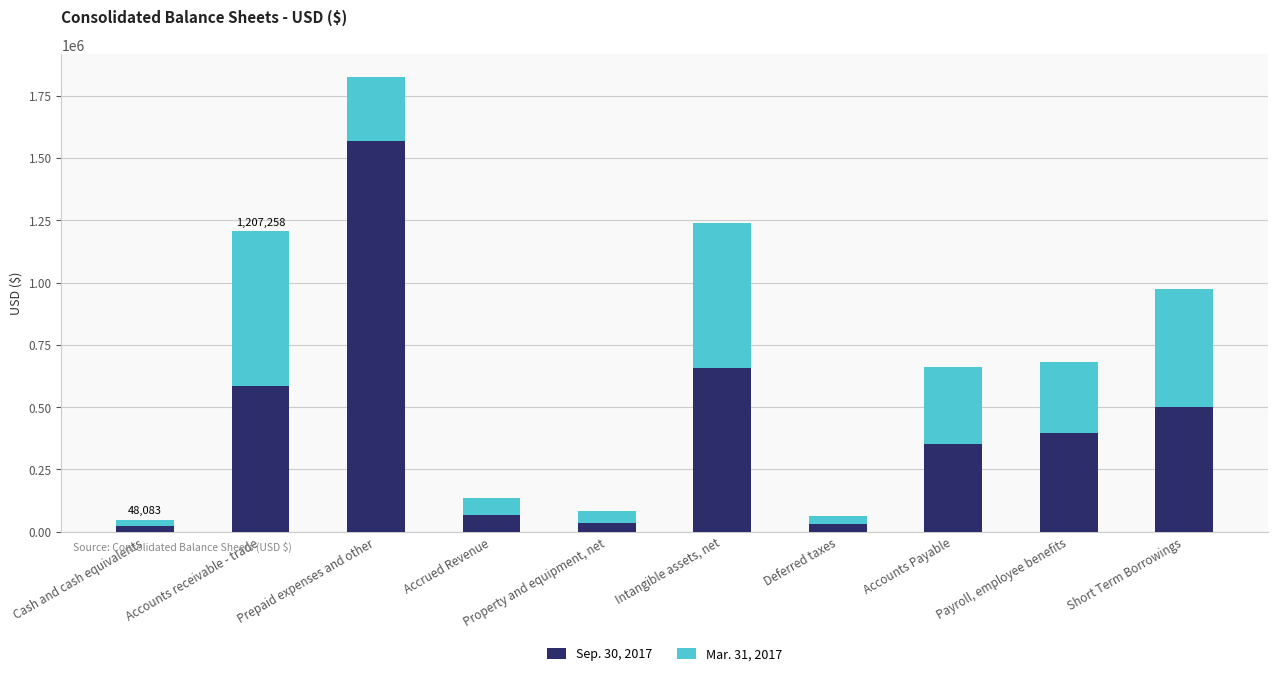

What is the maximum value for Sep. 30, 2017?

1566345